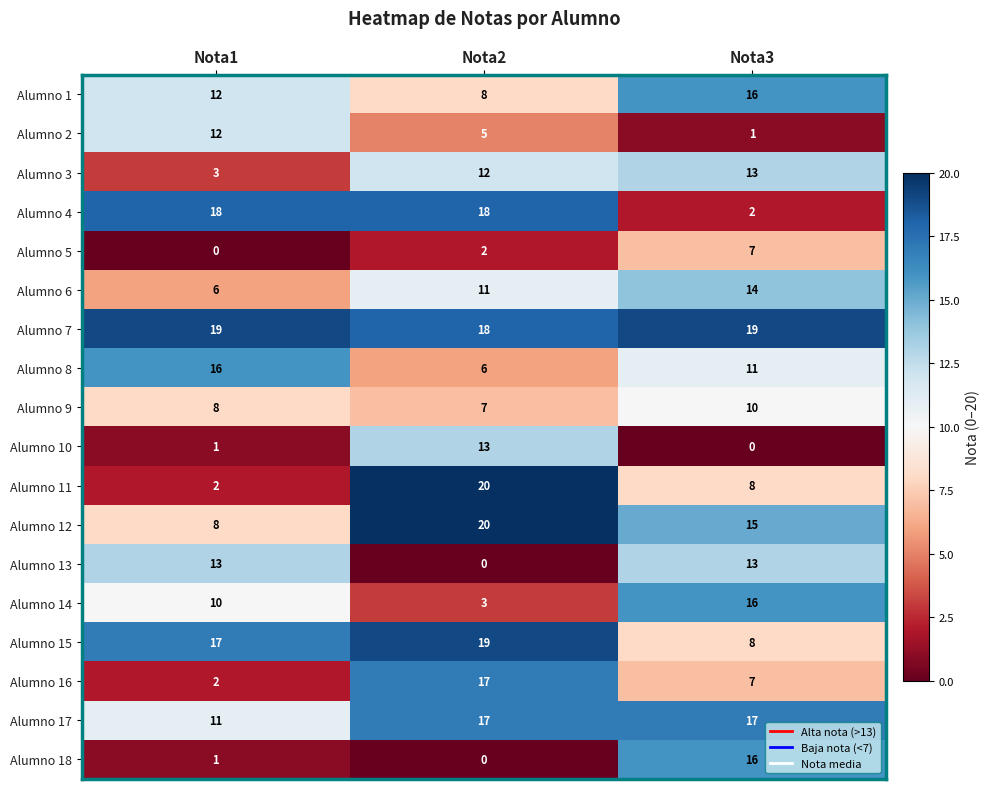

What is the approximate value of Alumno 9 at Nota2?

7